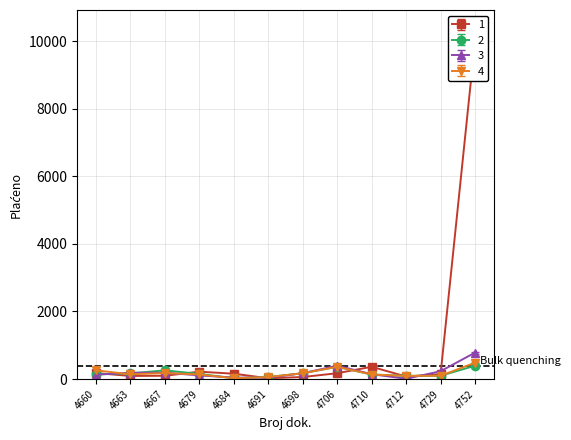

Is it true that 4 equals 484.5 at 4752?

True